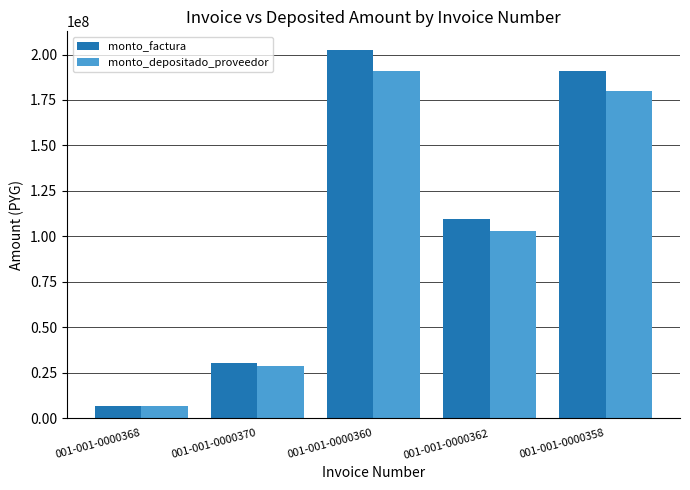

What is the value of the monto_depositado_proveedor bar at the 4th from the left?

102974268